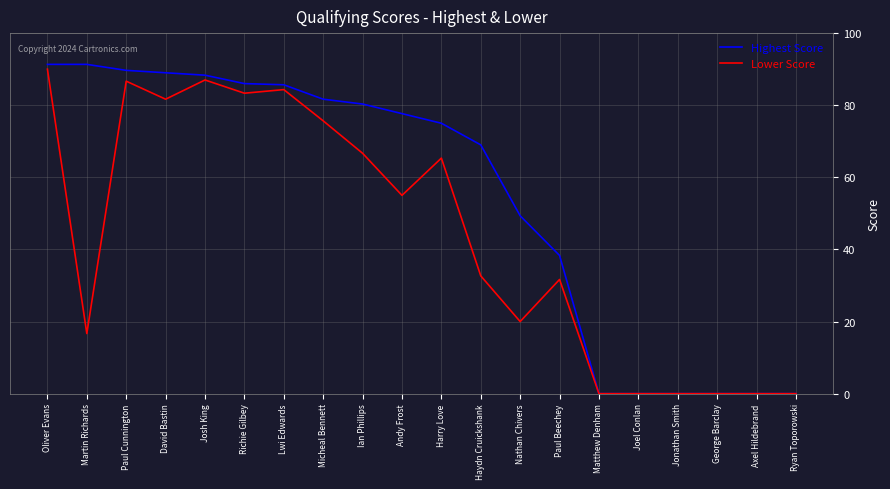

Does the chart display data point markers on the line(s)?

No